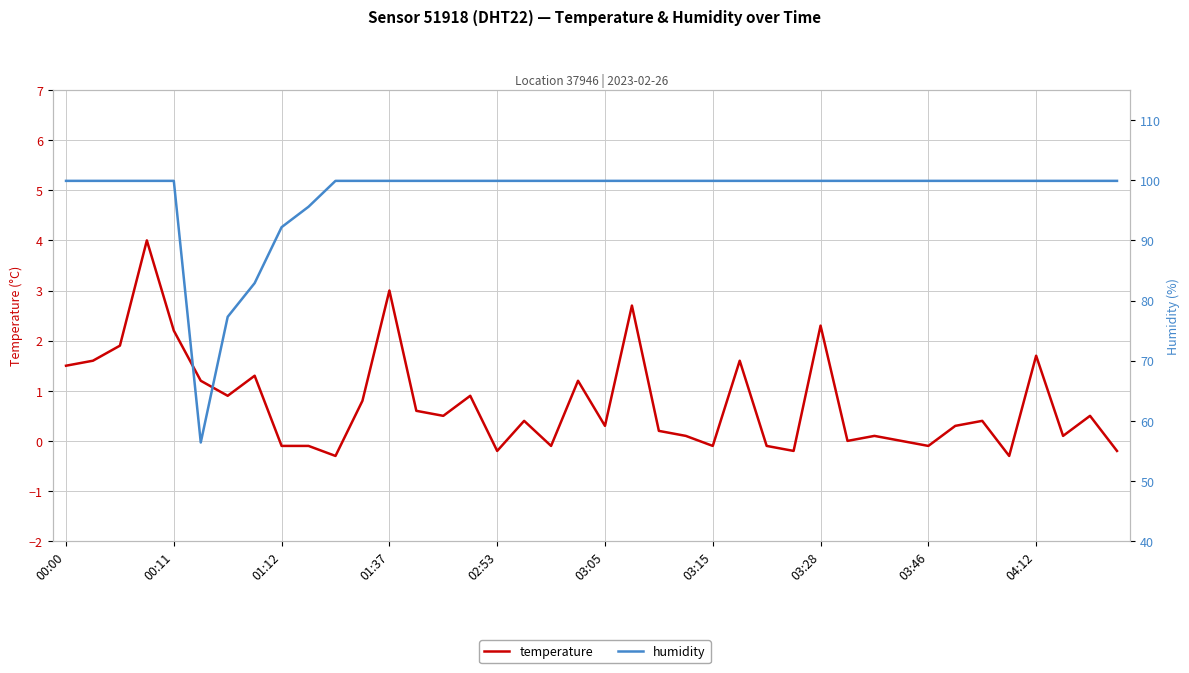

What position from the left is 04:12?

10